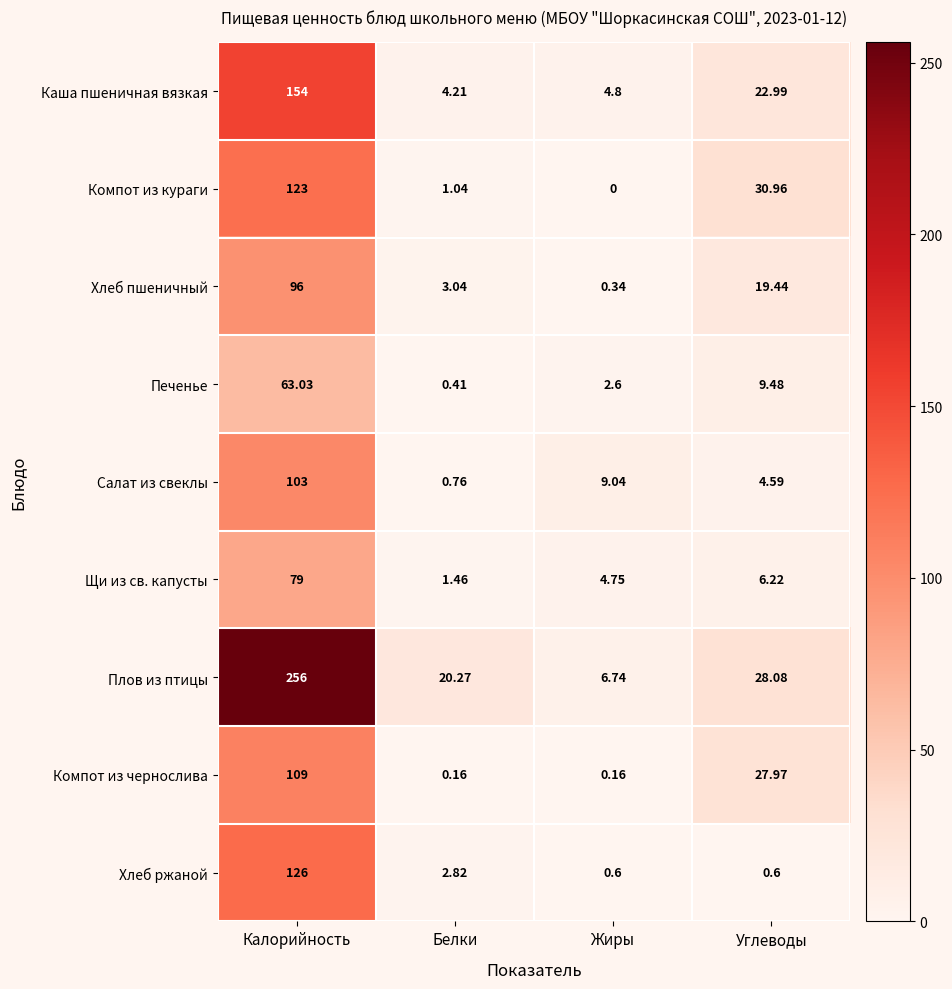

At how many categories does at least one series exceed 188?

1